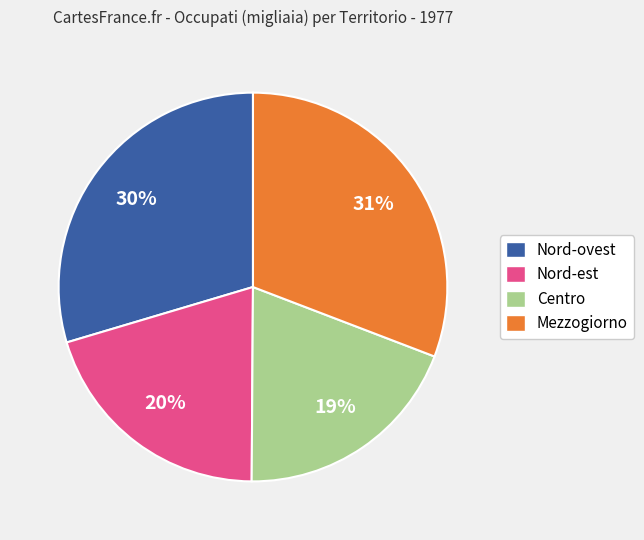

To the nearest percent, what is the combined percentage of Mezzogiorno and Centro?

50%